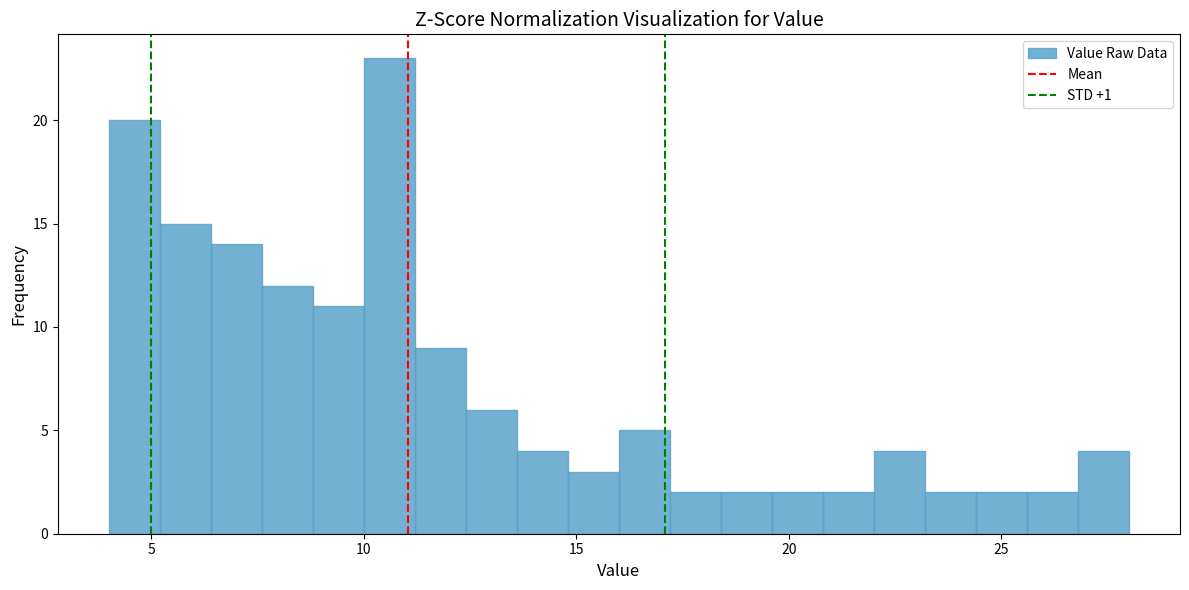

Around what value on the x-axis is the tallest bar? Give the approximate position of its centre, as read against the axis.

10.5